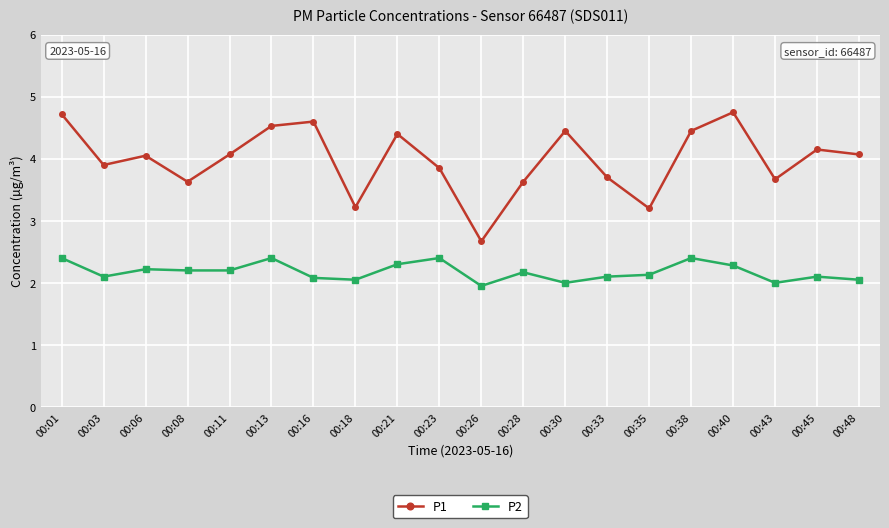

Which series has the widest spread of values?

P1